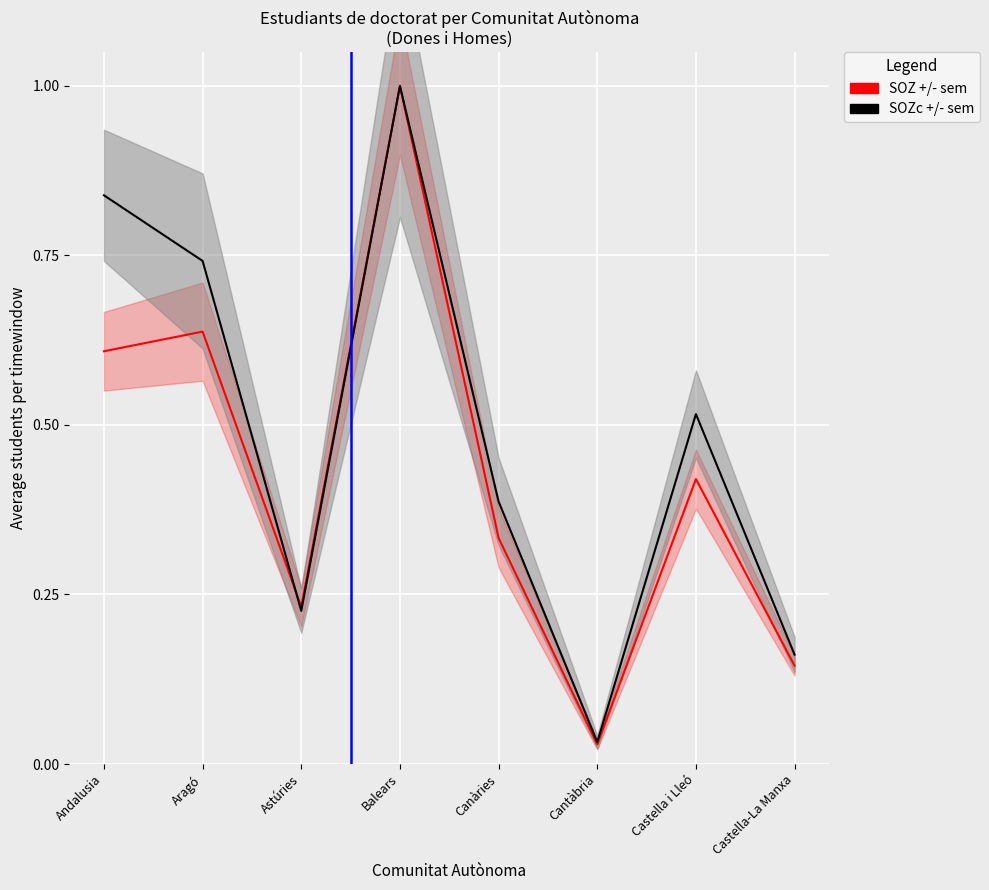

What are all the series names shown in the legend?

SOZ +/- sem, SOZc +/- sem